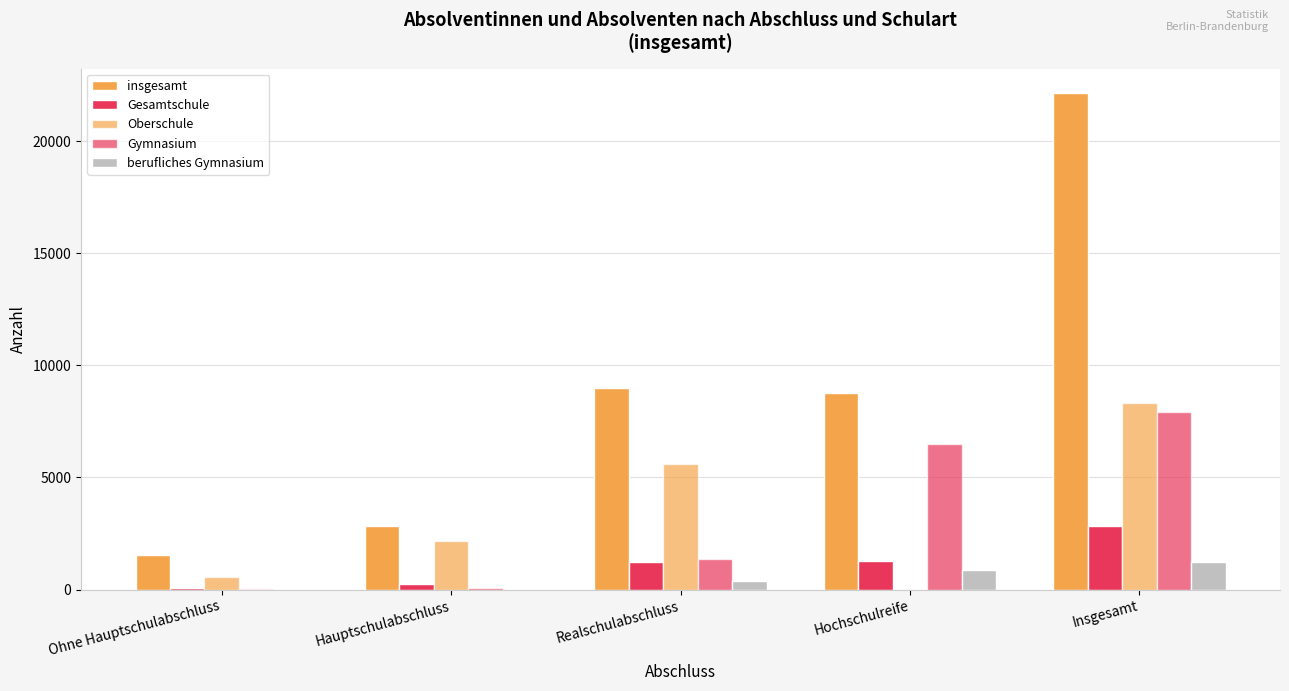

What is the maximum value shown in the chart?

22127